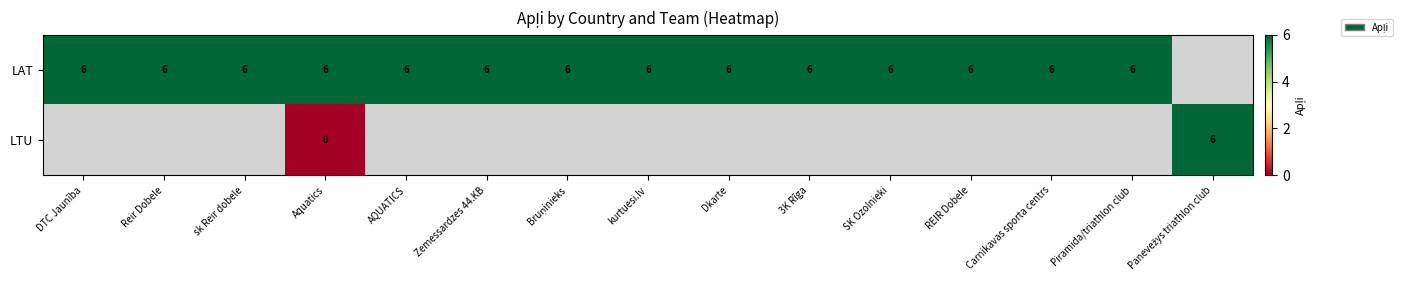

How many data points does each series have?

15